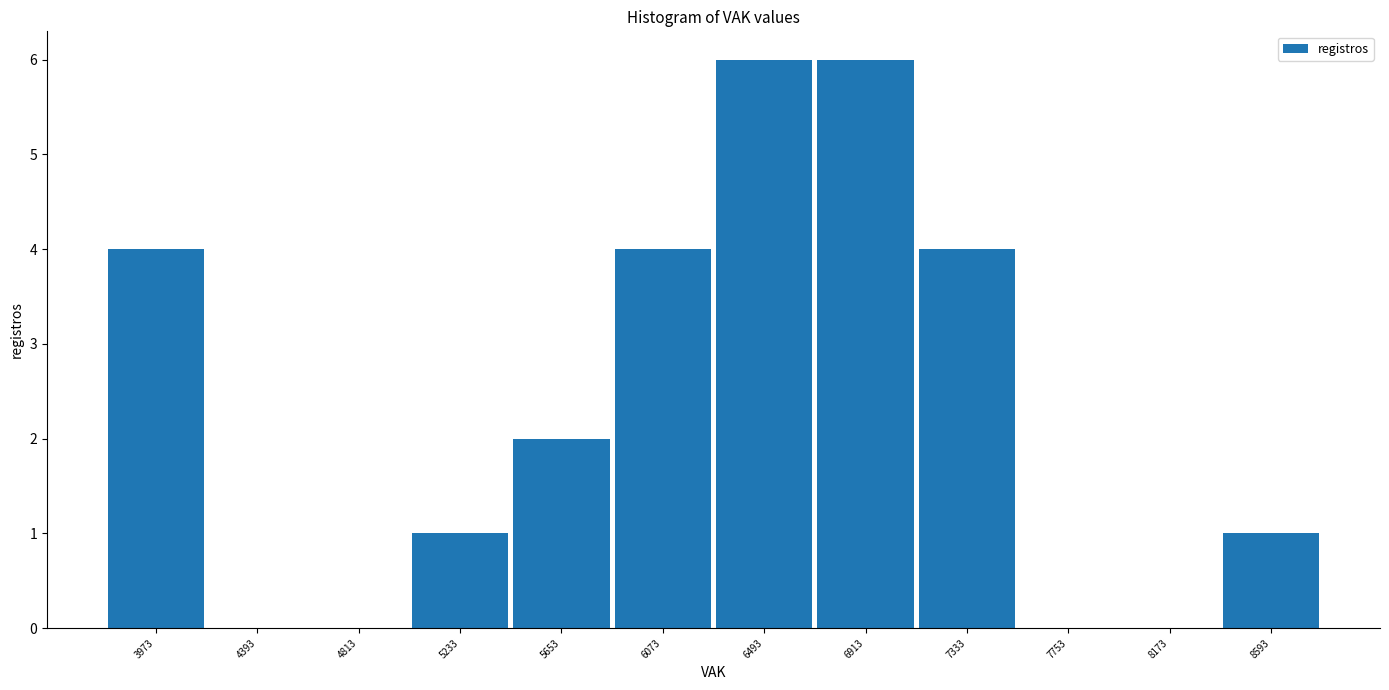

How tall is the bar that spans 6300 to 6700 on the x-axis? Neither the bar edges nor the heights are printed on the chart, so give them approximately, as read against the axes.

6